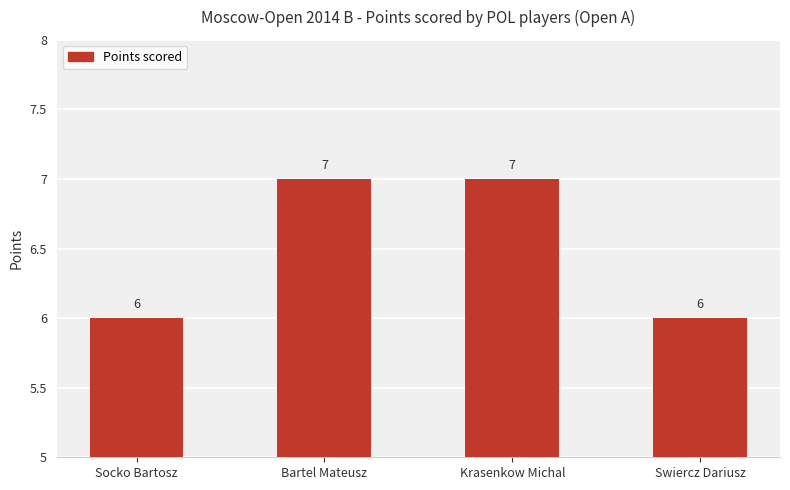

What is the smallest value displayed?

6